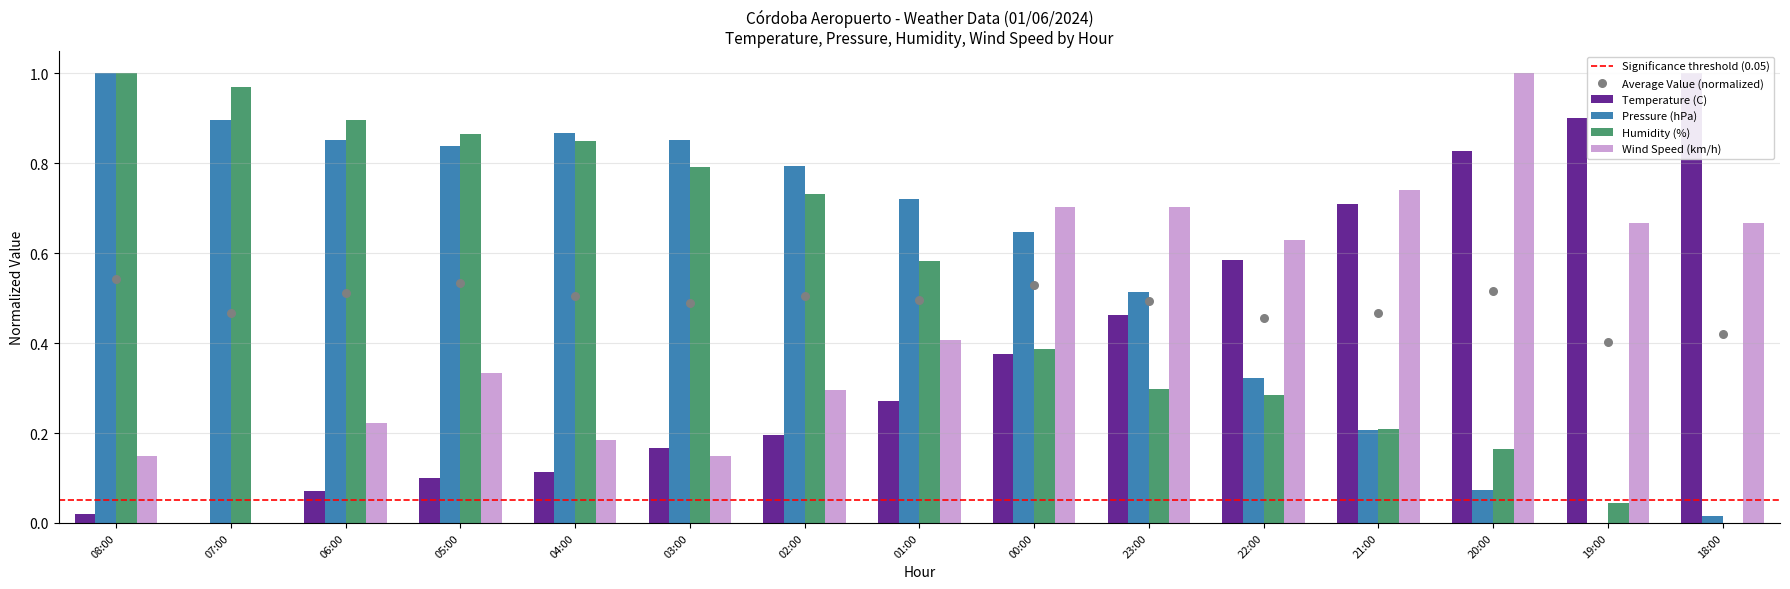

What is the total value across all series at 23:00?

2.0